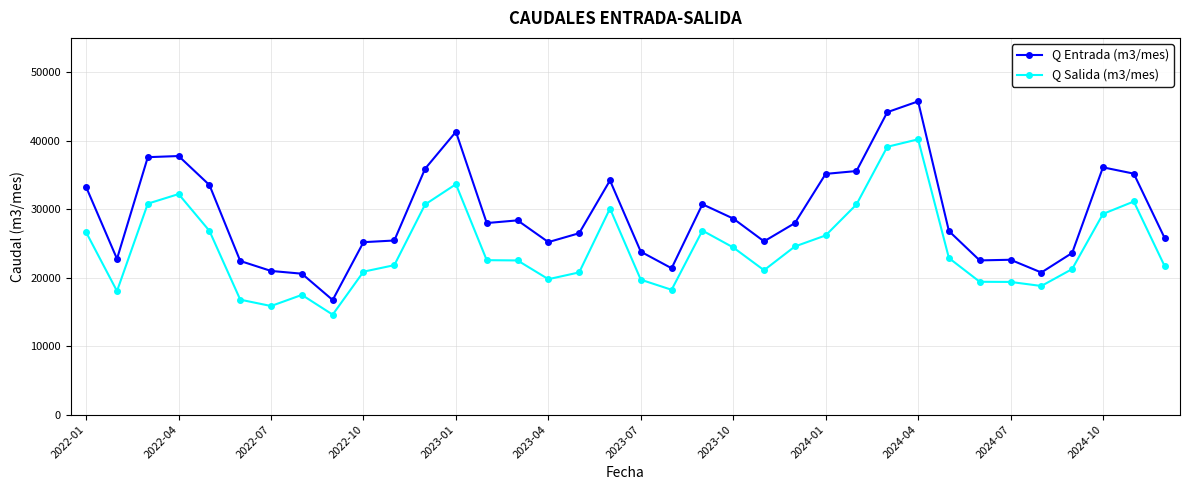

True or false: Q Salida (m3/mes) has more than 2 points higher than both neighbors.

True